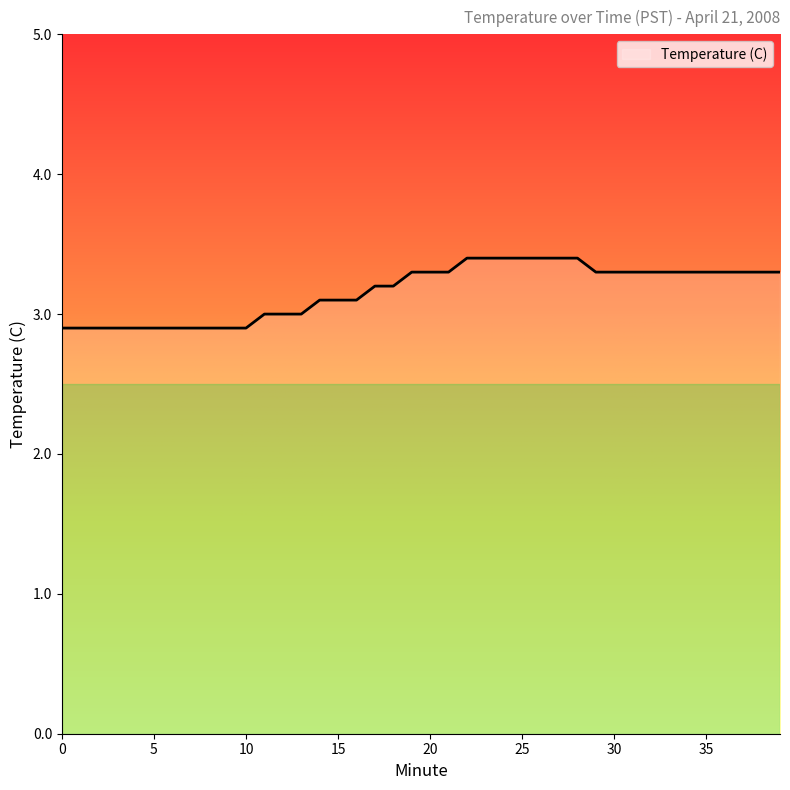

What is the difference between the maximum and minimum values?

0.5